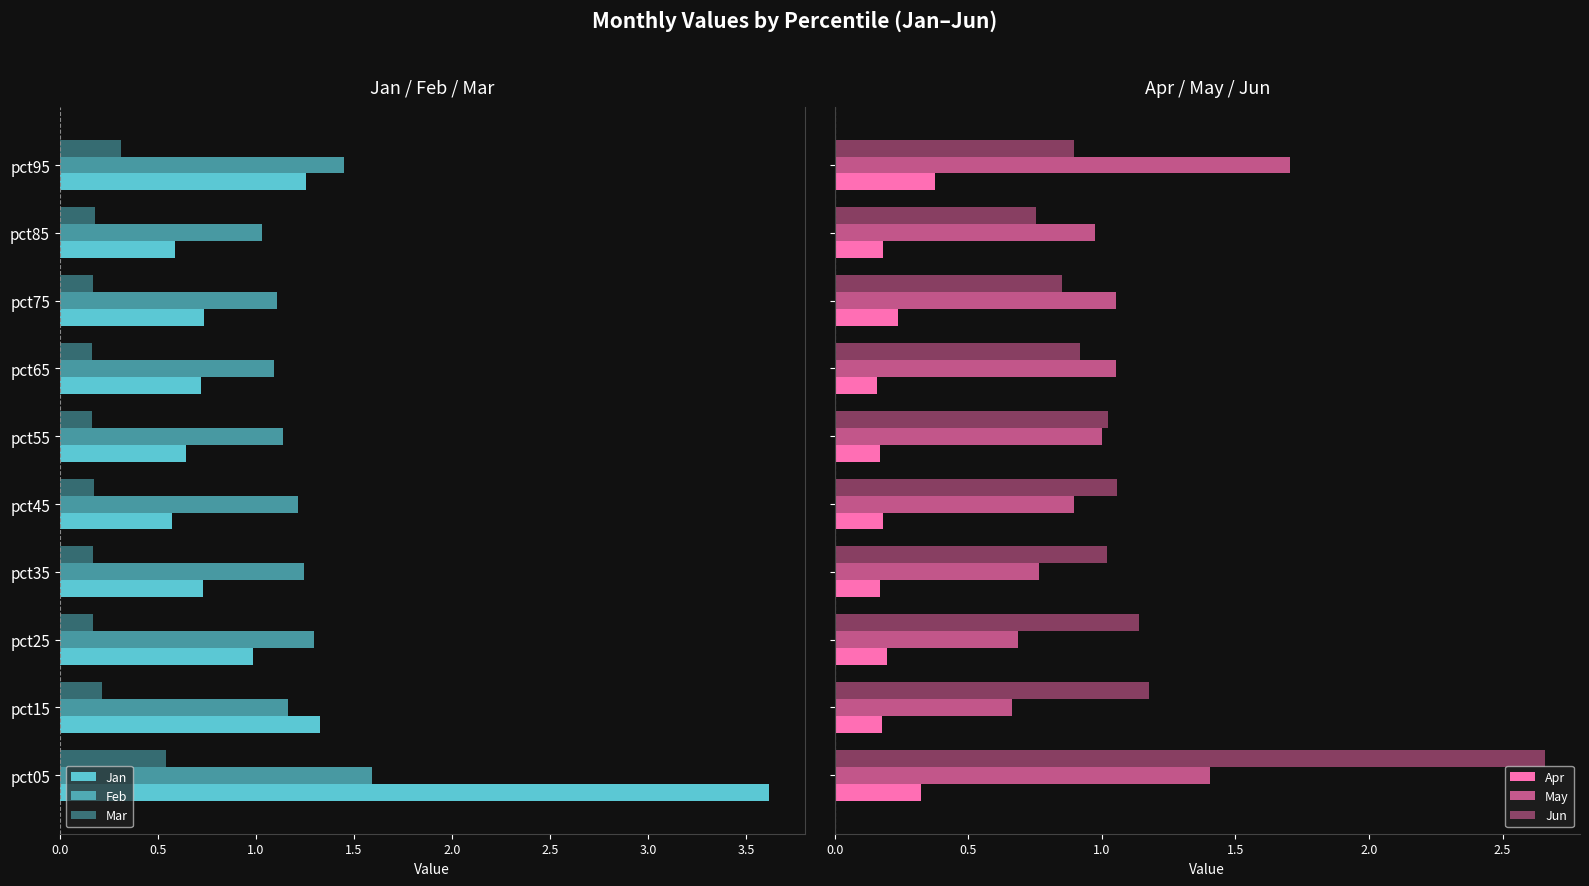

What is the difference between the maximum and minimum values in the Feb series?

0.6